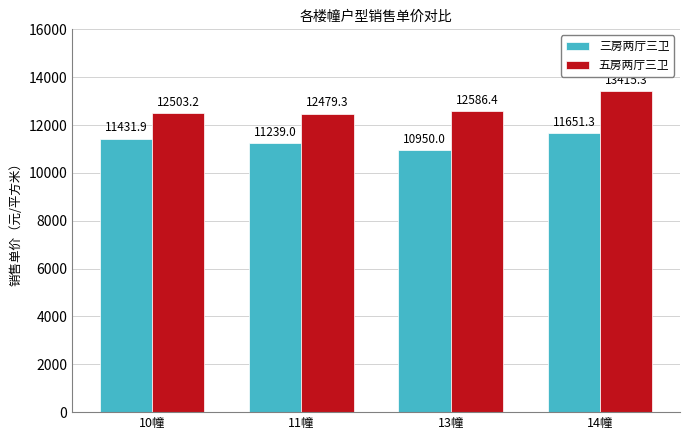

Which series has the widest spread of values?

五房两厅三卫